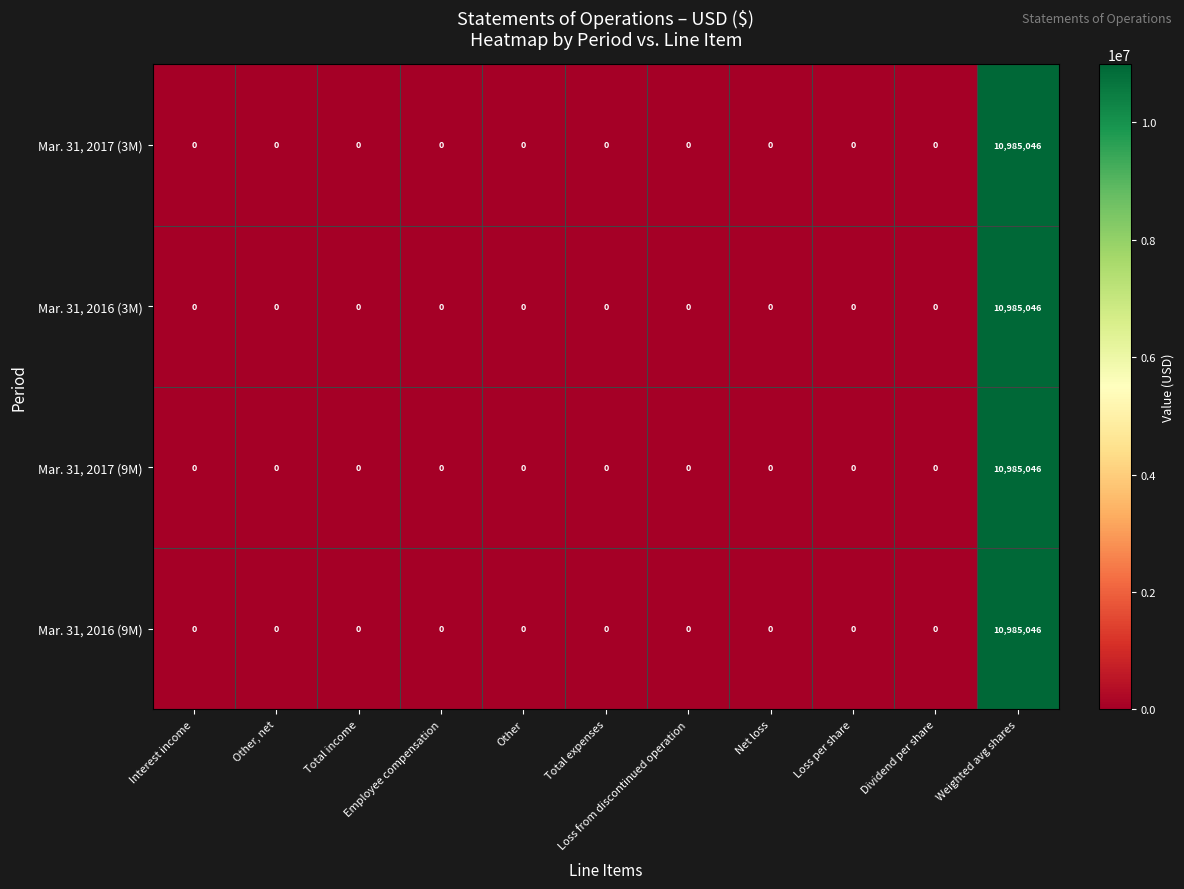

What is the highest value of the Mar. 31, 2016 (9M) series?

10985046